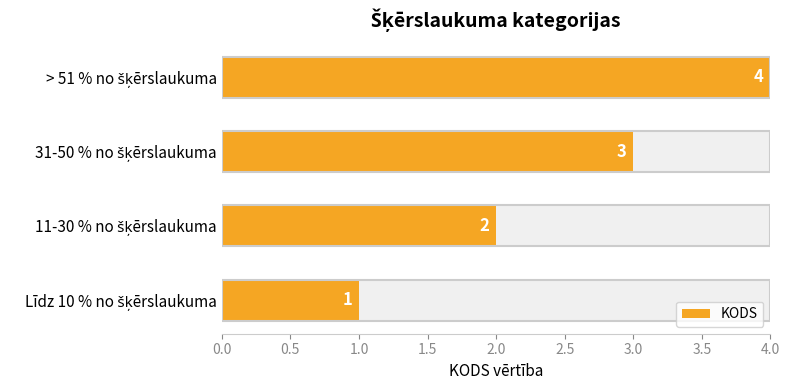

The chart shows a value of 0 at Līdz 10 % no šķērslaukuma. True or false?

False